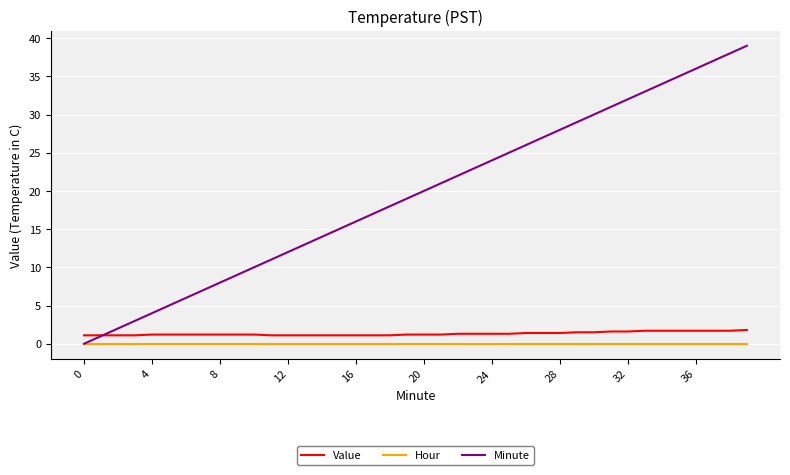

Rank the series by their maximum value, from highest to lowest.

Minute, Value, Hour